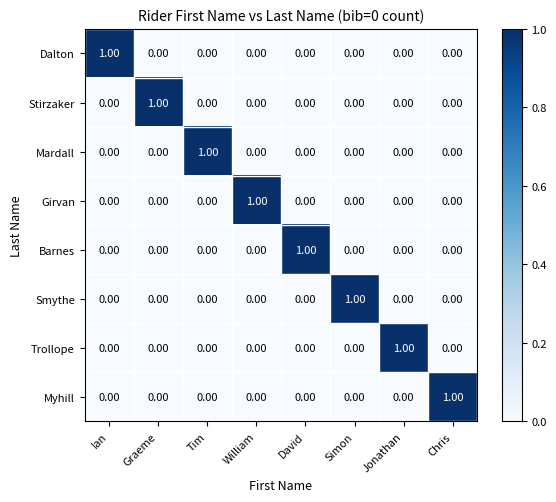

What is the total value across all series at David?

1